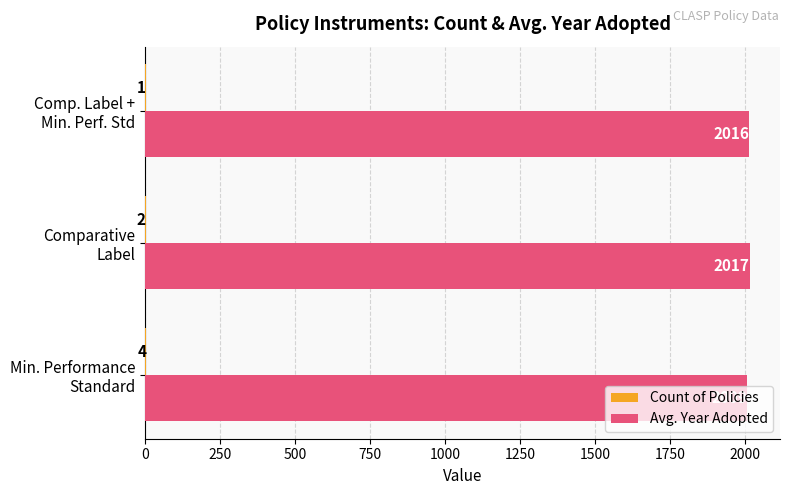

Which series has the largest total across all categories?

Avg. Year Adopted